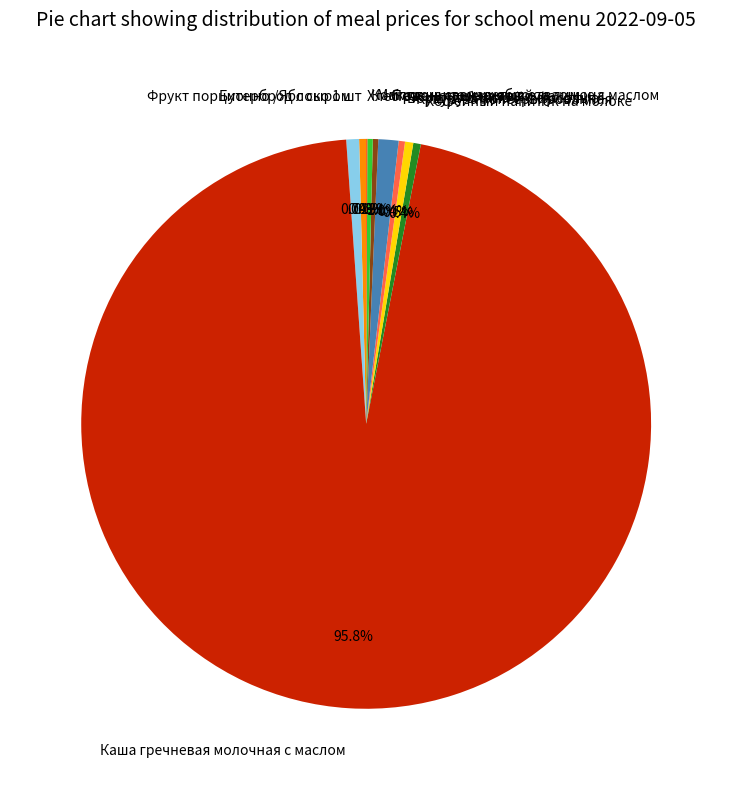

Which category has the biggest portion of the pie?

Каша гречневая молочная с маслом